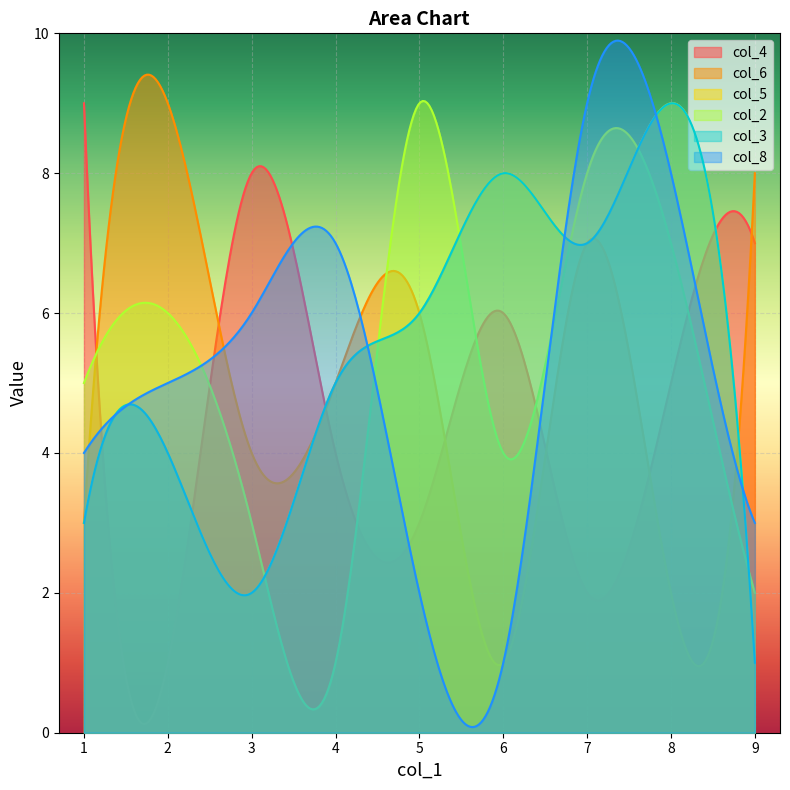

What is the difference between the maximum and minimum values in the col_4 series?

8.9